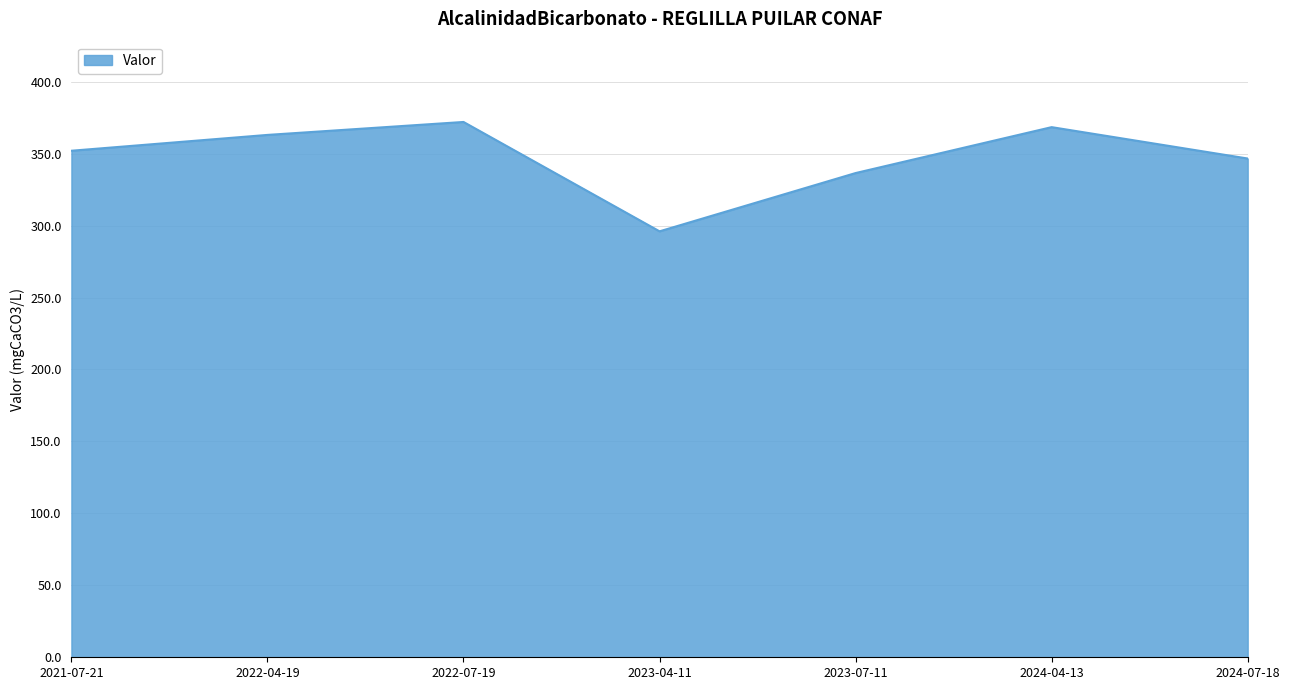

Rank the categories by value from lowest to highest.

2023-04-11, 2023-07-11, 2024-07-18, 2021-07-21, 2022-04-19, 2024-04-13, 2022-07-19